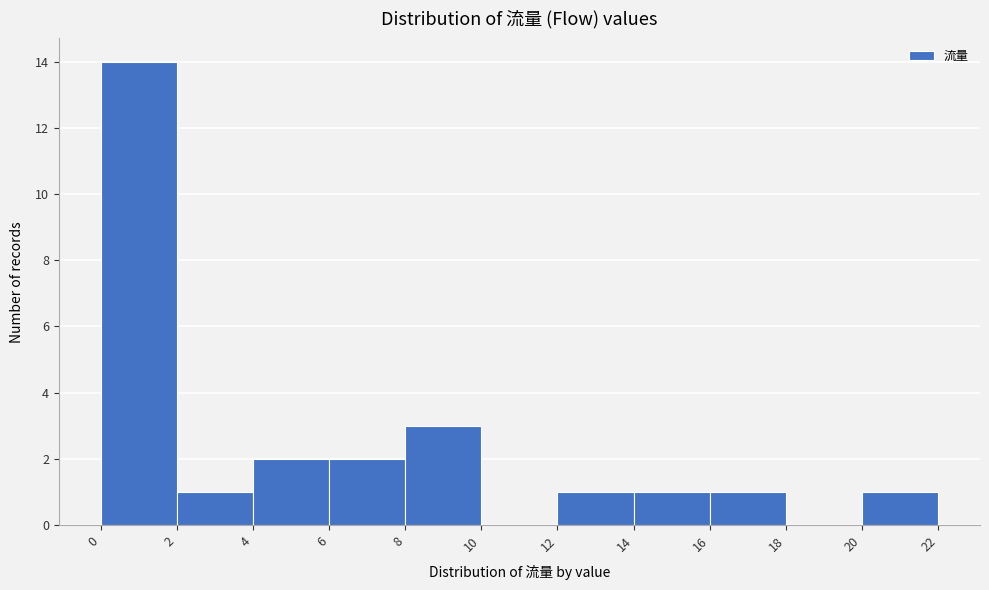

Reading left to right, list every bar in this chart as the range it spans on the x-axis followed by its height. The values are not printed on the chart, so give them approximately, as read against the axis.

0 to 2: 14
2 to 4: 1
4 to 6: 2
6 to 8: 2
8 to 10: 3
10 to 12: 0
12 to 14: 1
14 to 16: 1
16 to 18: 1
18 to 20: 0
20 to 22: 1